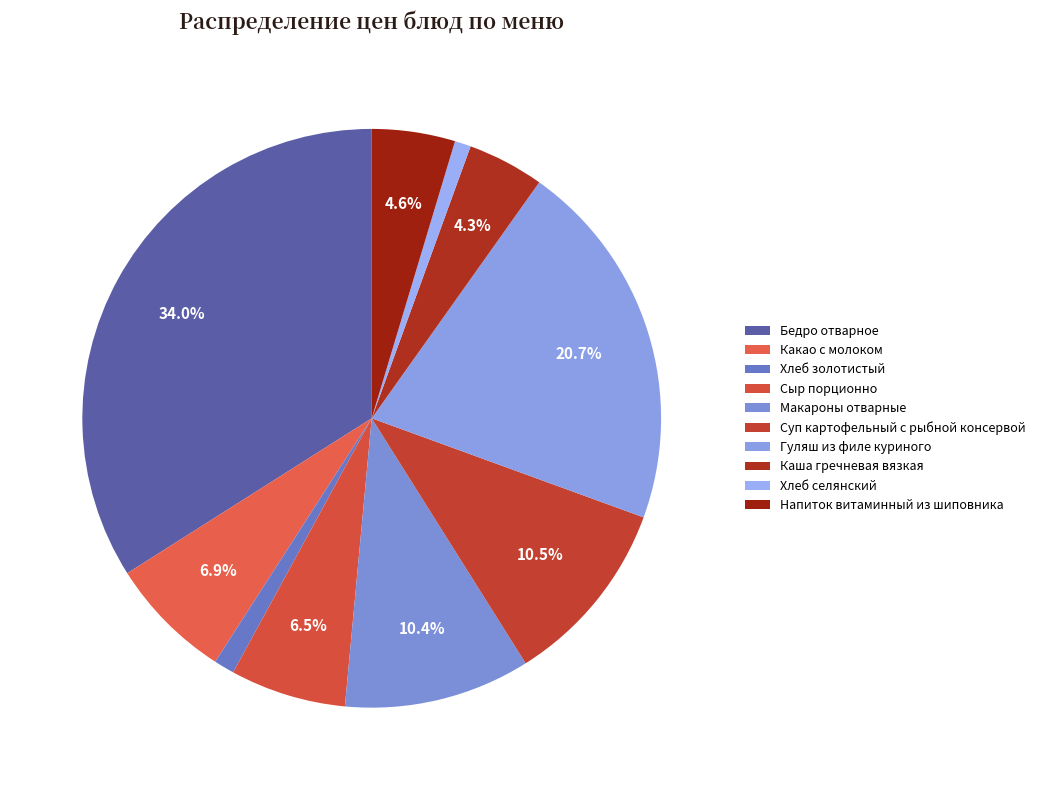

What is the largest slice in the pie chart?

Бедро отварное